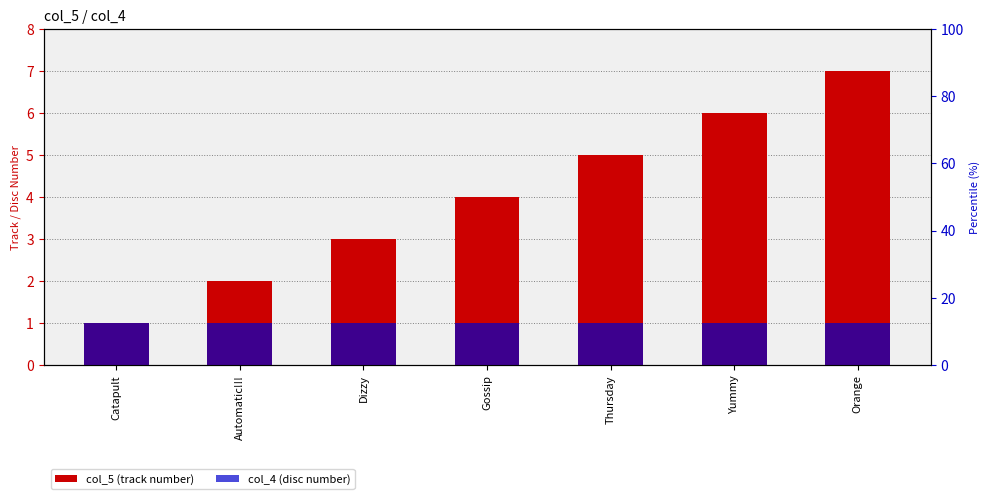

What is the value of the col_5 (track number) bar at the 6th from the left?

6